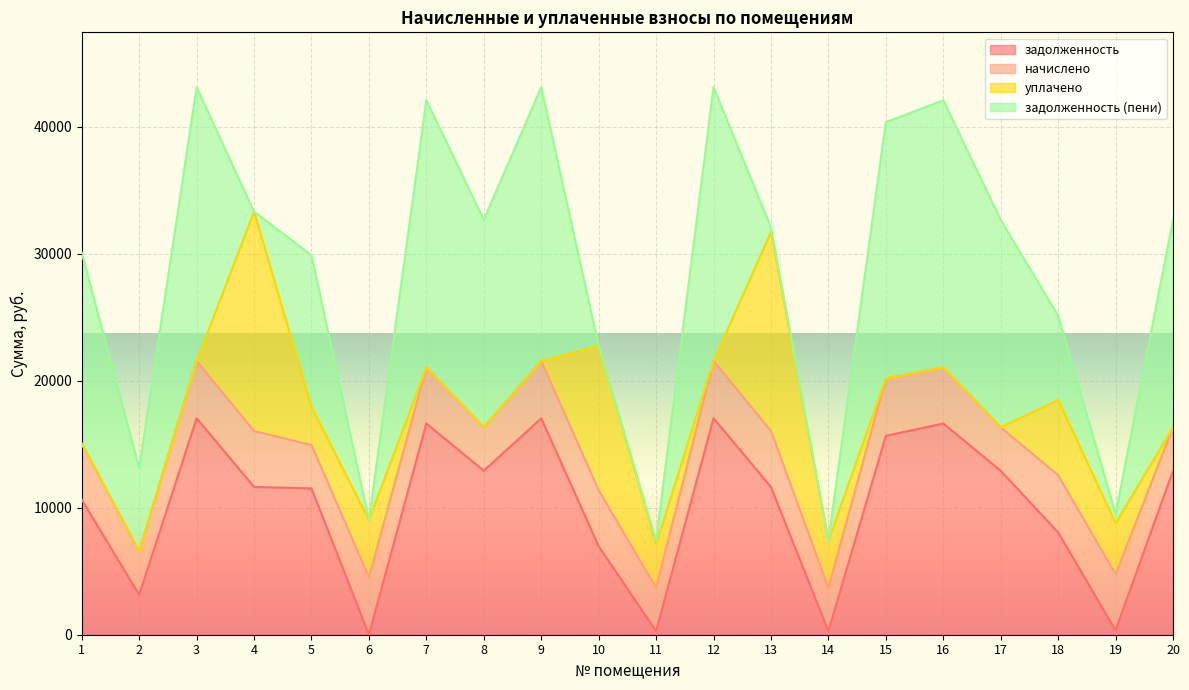

Reading left to right, extract all data points from this chart.

задолженность: 10640.6	3138.3	17051.5	11640.6	11526.0	0.0	16640.6	12917.0	17051.5	6970.0	271.3	17051.5	11640.6	271.1	15670.4	16640.6	12917.0	8051.5	349.7	12917.0
начислено: 4409.0	3422.4	4517.9	4409.0	3422.4	4517.9	4409.0	3422.4	4517.9	4409.0	3422.4	4517.9	4409.0	3422.4	4517.9	4409.0	3422.4	4517.9	4409.0	3422.4
уплачено: 0.0	0.0	0.0	17274.5	2985.0	4517.9	0.0	0.0	0.0	11377.0	3408.9	0.0	15681.0	3693.0	0.0	0.0	0.0	5924.0	4024.7	0.0
задолженность (пени): 15049.7	6560.7	21569.4	0.0	11963.4	0.0	21049.7	16339.4	21569.4	2.0	284.8	21569.4	368.7	0.5	20188.3	21049.7	16339.4	6645.4	734.1	16339.4